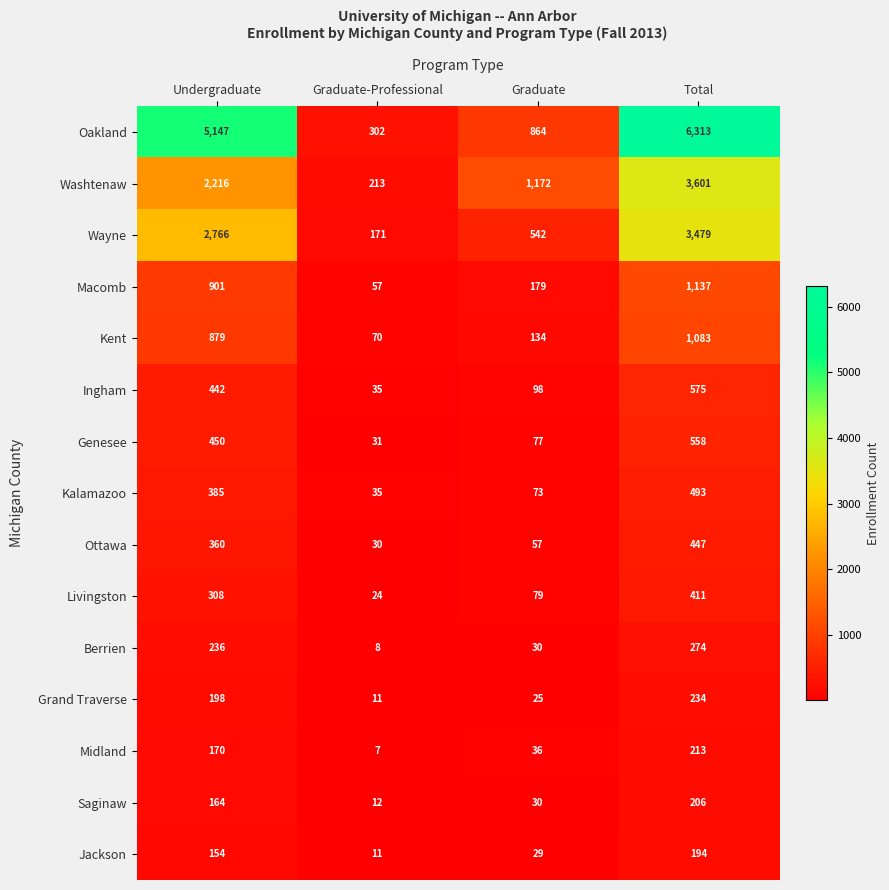

What is the spread (max minus min) of values at Total?

6119